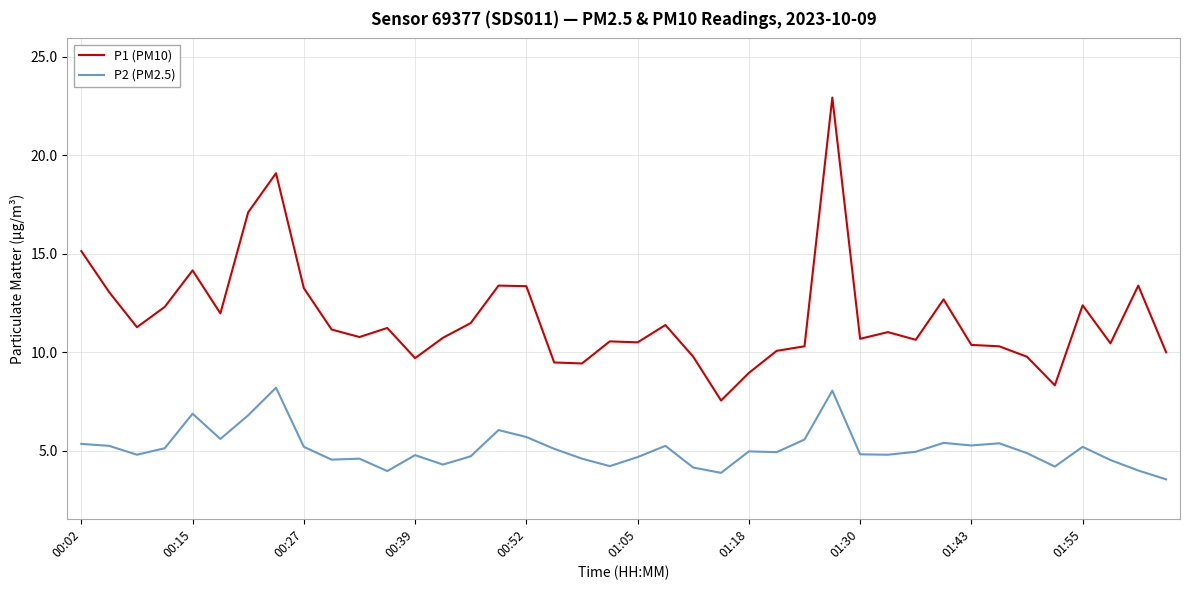

What is the sum of all P2 (PM2.5) values?

204.3